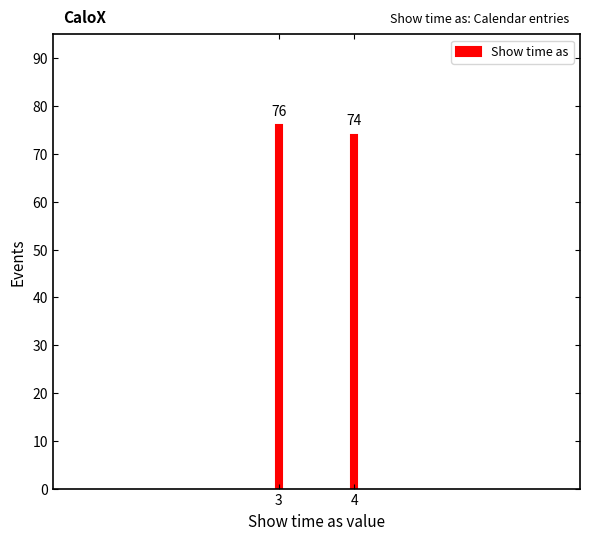

Reading left to right, list all the values displayed in this chart.

76	74